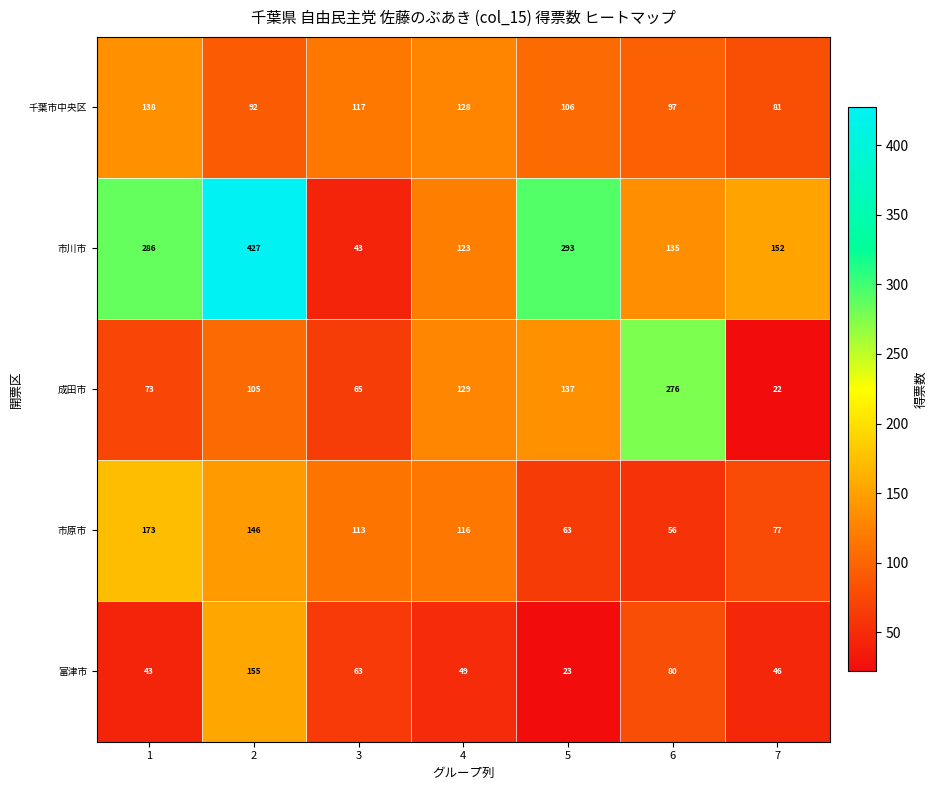

Is it true that 千葉市中央区 equals 92 at 2?

True